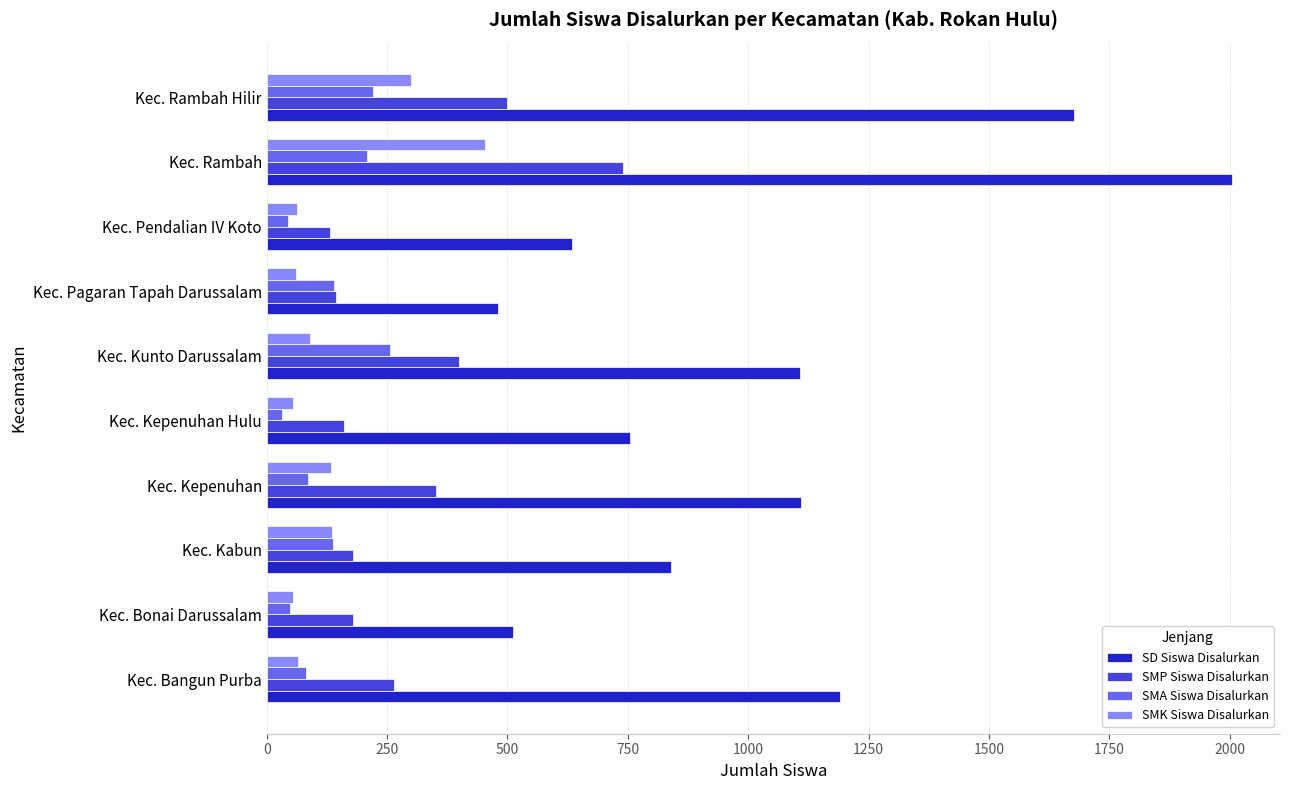

List the series in order of their peak value, lowest first.

SMA Siswa Disalurkan, SMK Siswa Disalurkan, SMP Siswa Disalurkan, SD Siswa Disalurkan